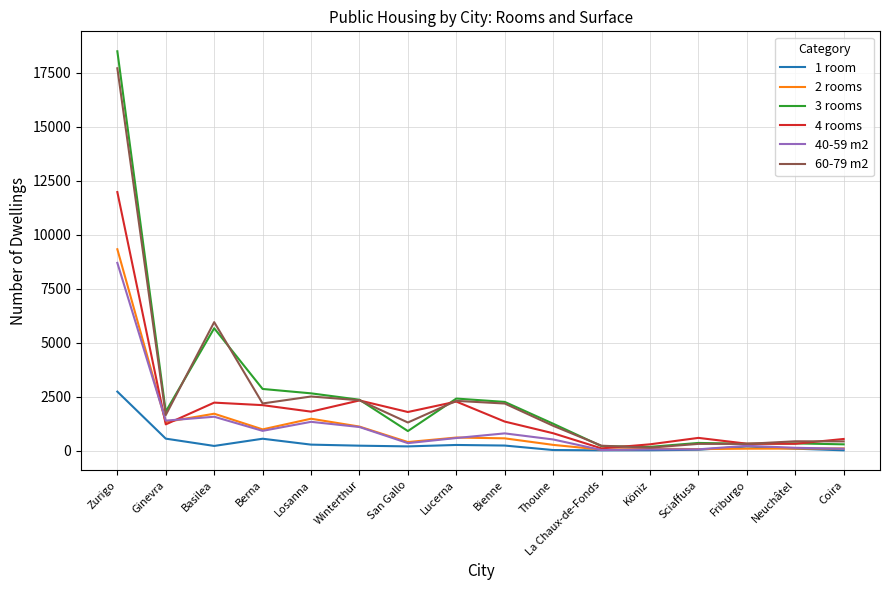

What are all the series names shown in the legend?

1 room, 2 rooms, 3 rooms, 4 rooms, 40-59 m2, 60-79 m2